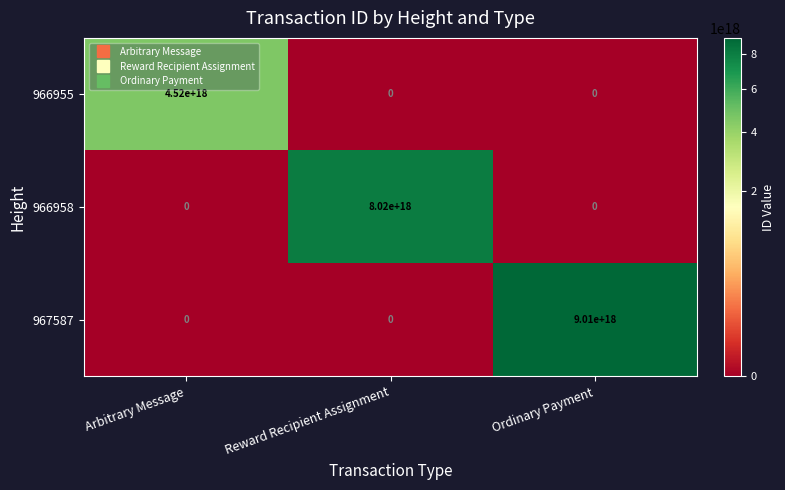

How many categories are shown in the chart?

3